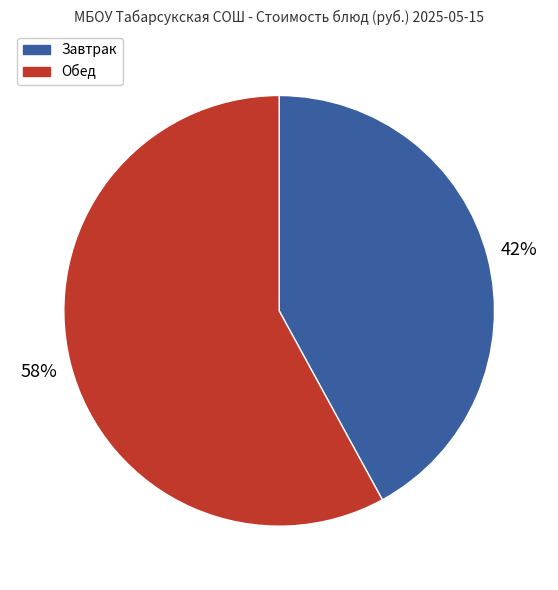

What is the largest slice in the pie chart?

Обед